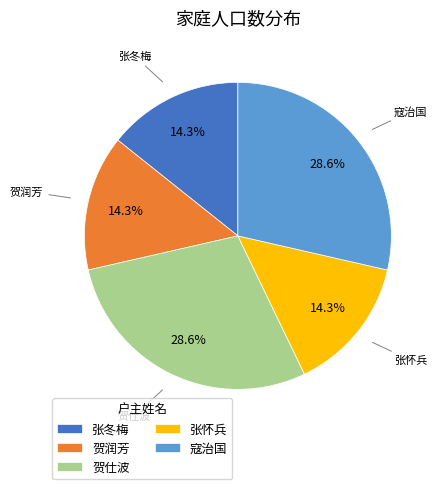

What percentage is NOT represented by 张怀兵?

85.7%